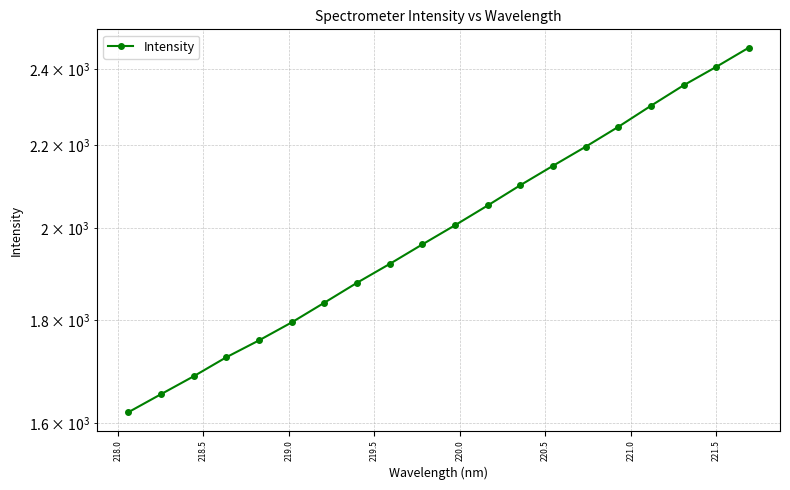

What is the value of the 15th point from the left?

2195.7